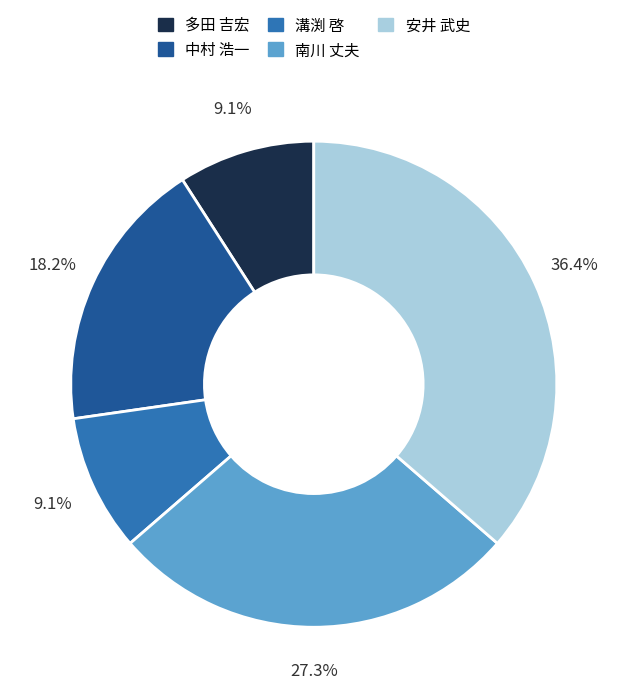

Does any single category account for the majority?

No